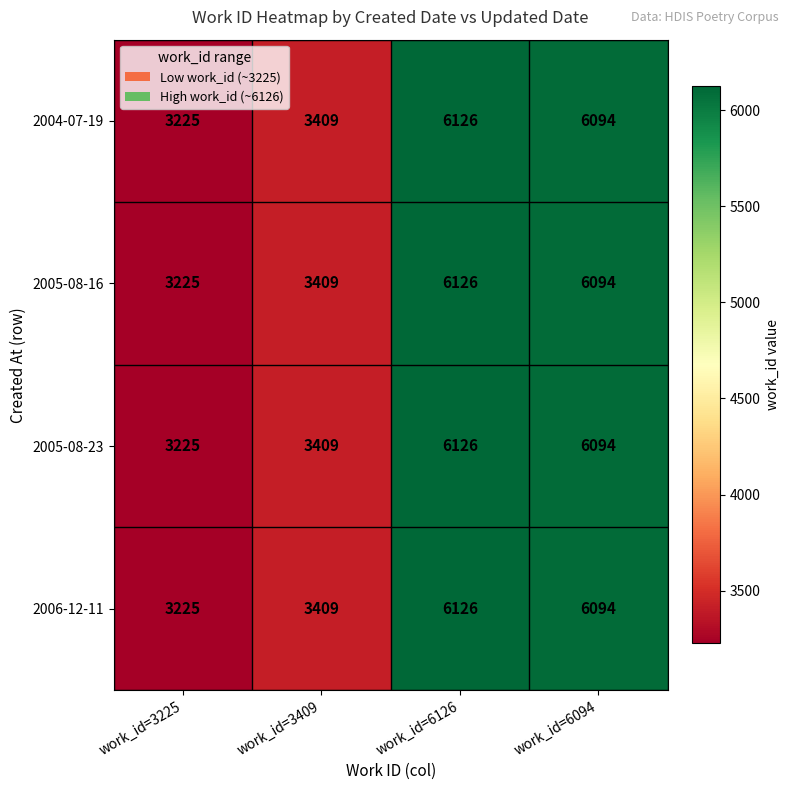

Reading left to right, what are all the values shown in this chart?

2004-07-19: 3225	3409	6126	6094
2005-08-16: 3225	3409	6126	6094
2005-08-23: 3225	3409	6126	6094
2006-12-11: 3225	3409	6126	6094